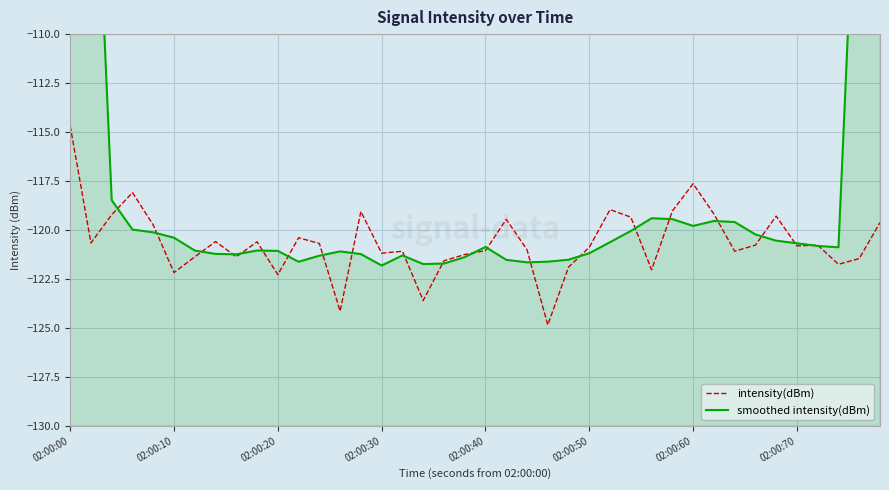

What is the maximum value for intensity(dBm)?

-114.7